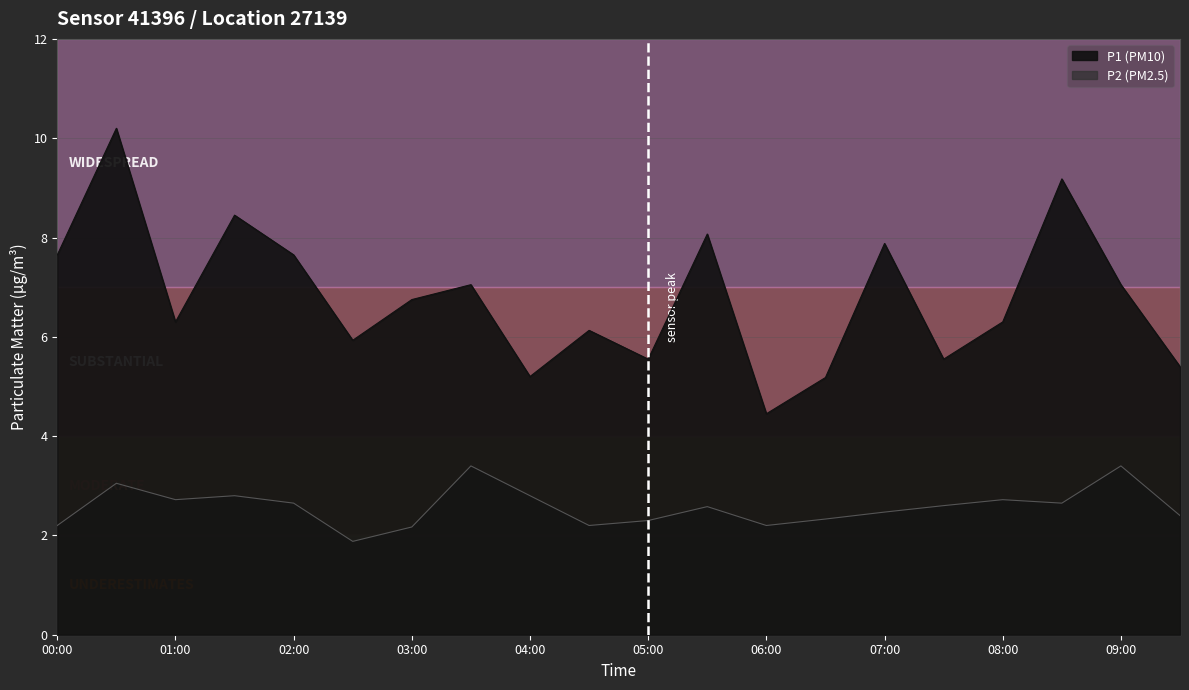

What is the sum of all P2 values?

51.5